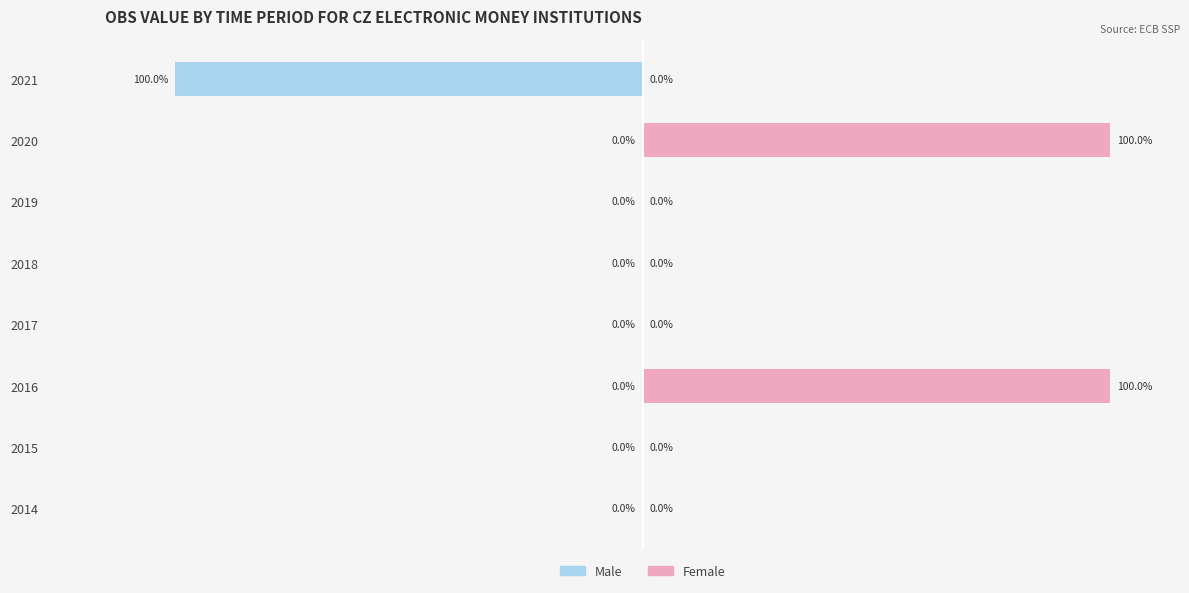

What are all the series names shown in the legend?

Male, Female